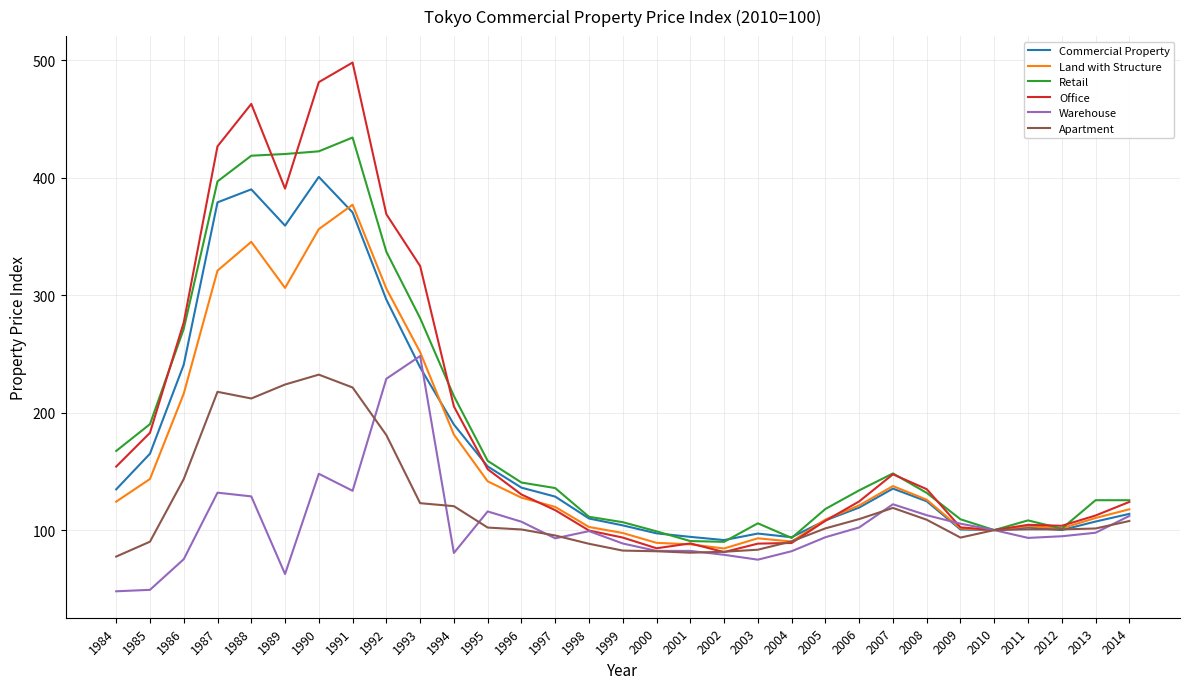

Is the value of Apartment at 2014 greater than the value of Commercial Property at 2002?

Yes